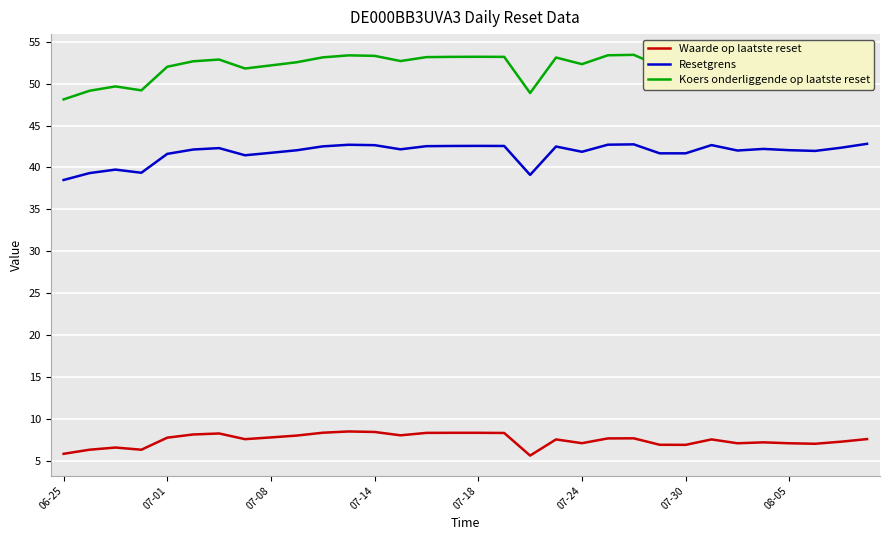

True or false: Waarde op laatste reset and Resetgrens intersect in this chart.

False